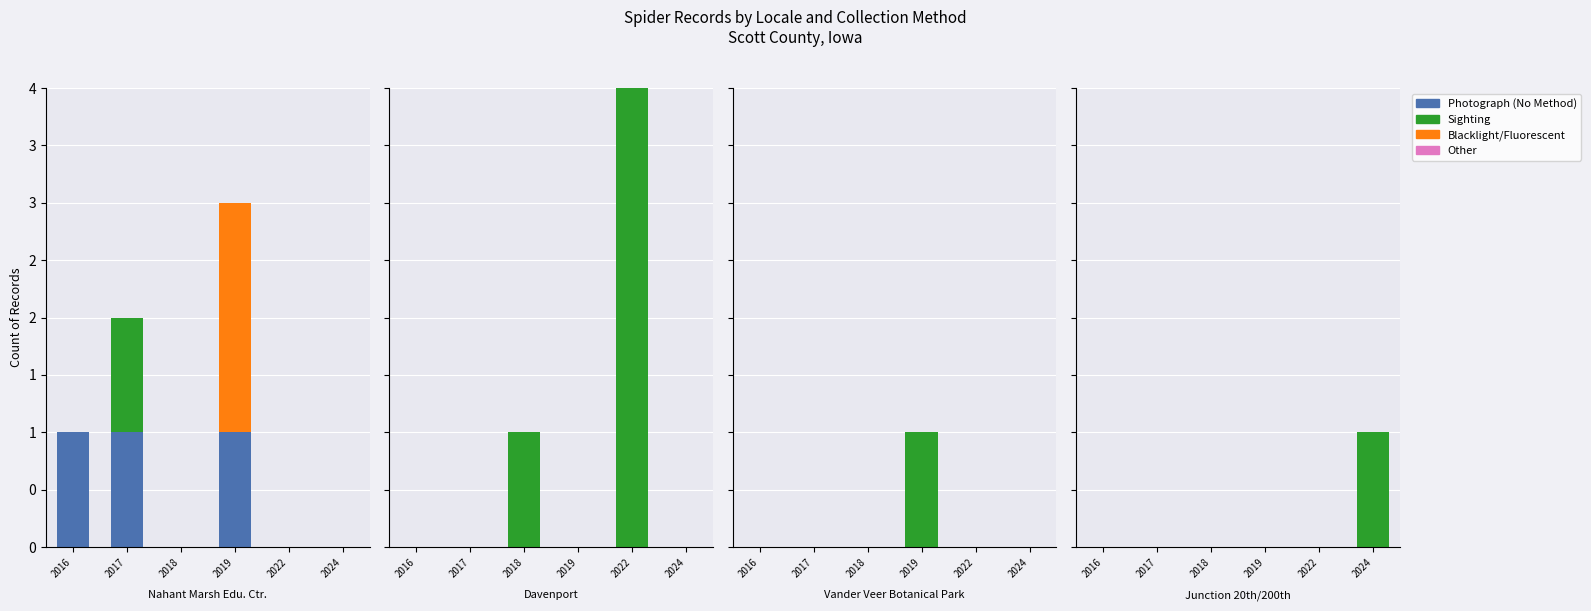

The value of Sighting at 2024 is 1. True or false?

False